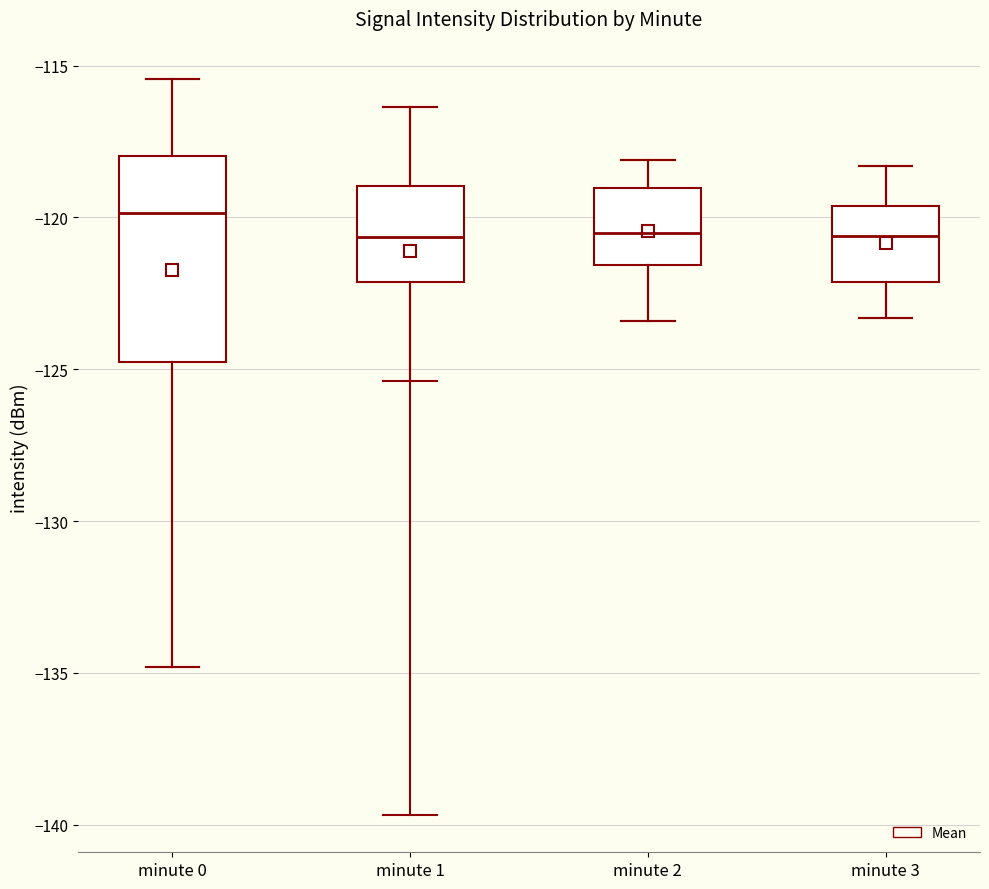

Where is the lower edge of the box for minute 1 on the y-axis? The values are not printed on the chart, so give them approximately, as read against the axis.

-122.0